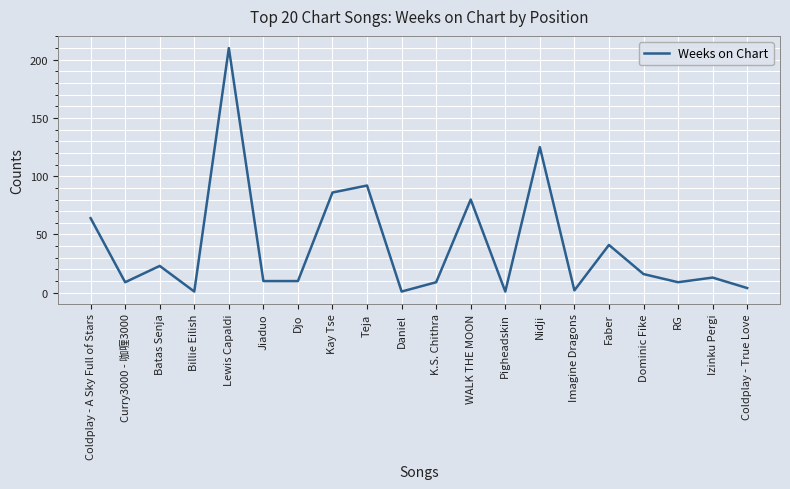

What position from the left is Coldplay - A Sky Full of Stars?

1